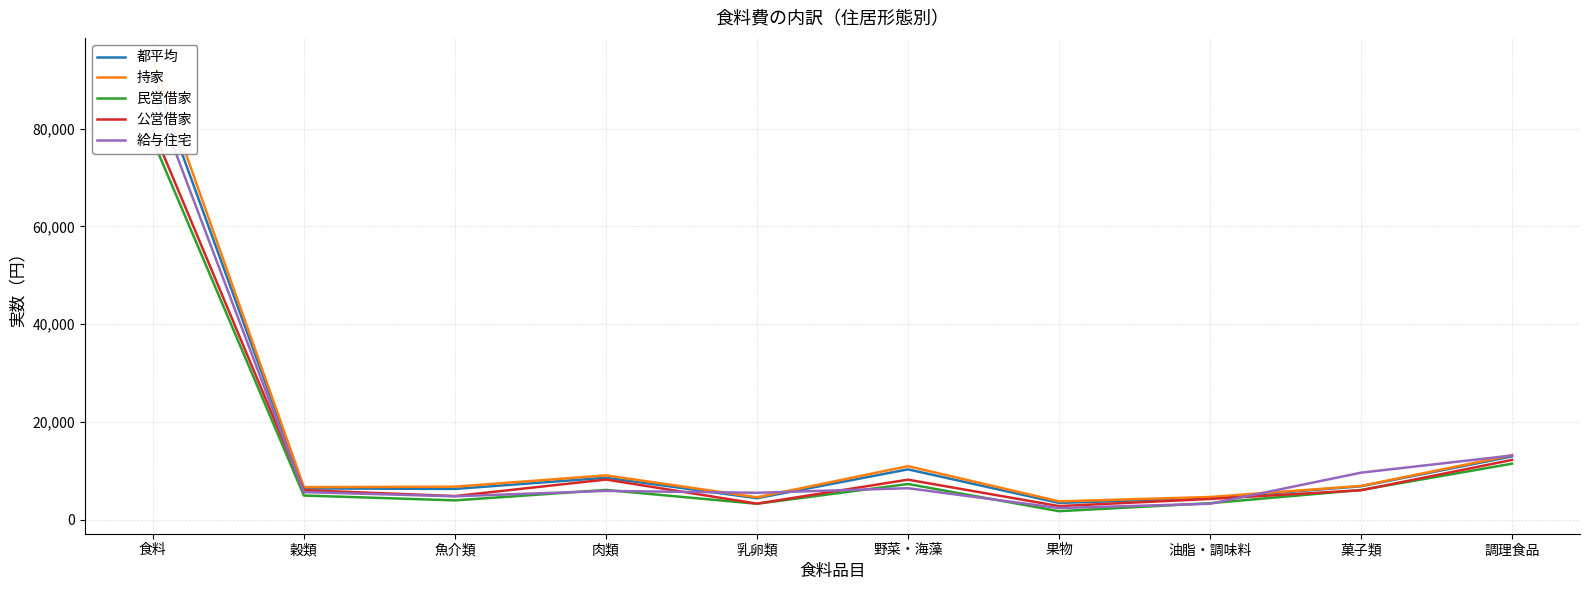

How many distinct data groups are displayed?

5